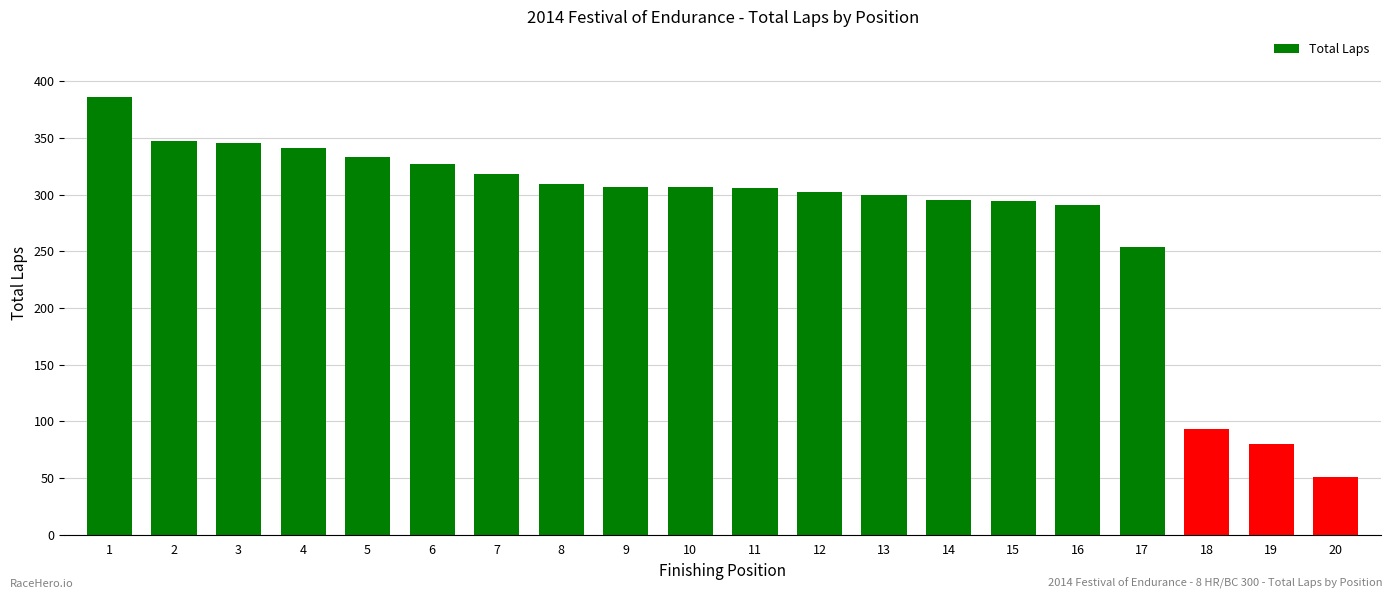

What is the sum of all values?

5586